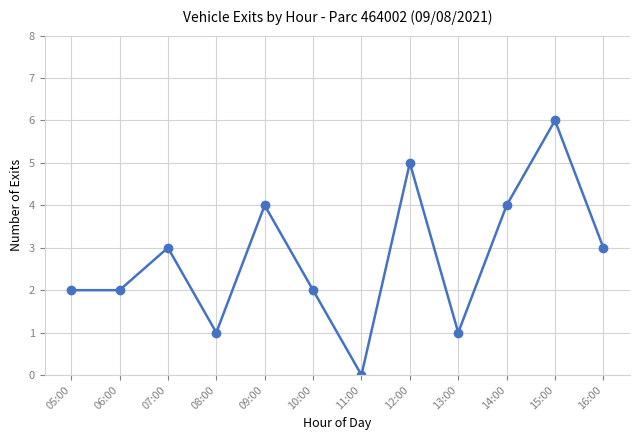

What is the ratio of the value at 15:00 to the value at 08:00?

6.0